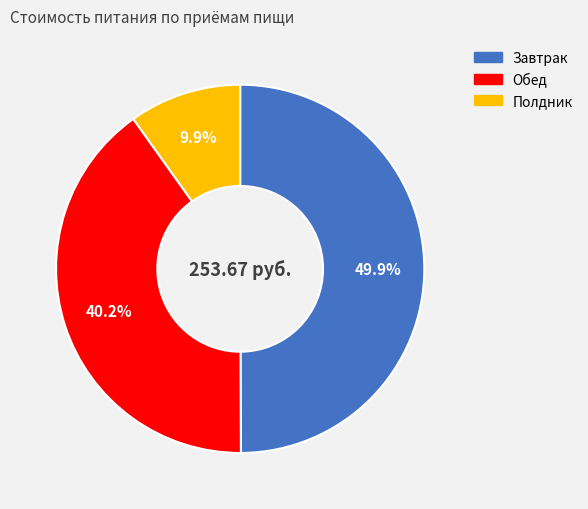

What percentage is the Завтрак slice, to the nearest percent?

50%